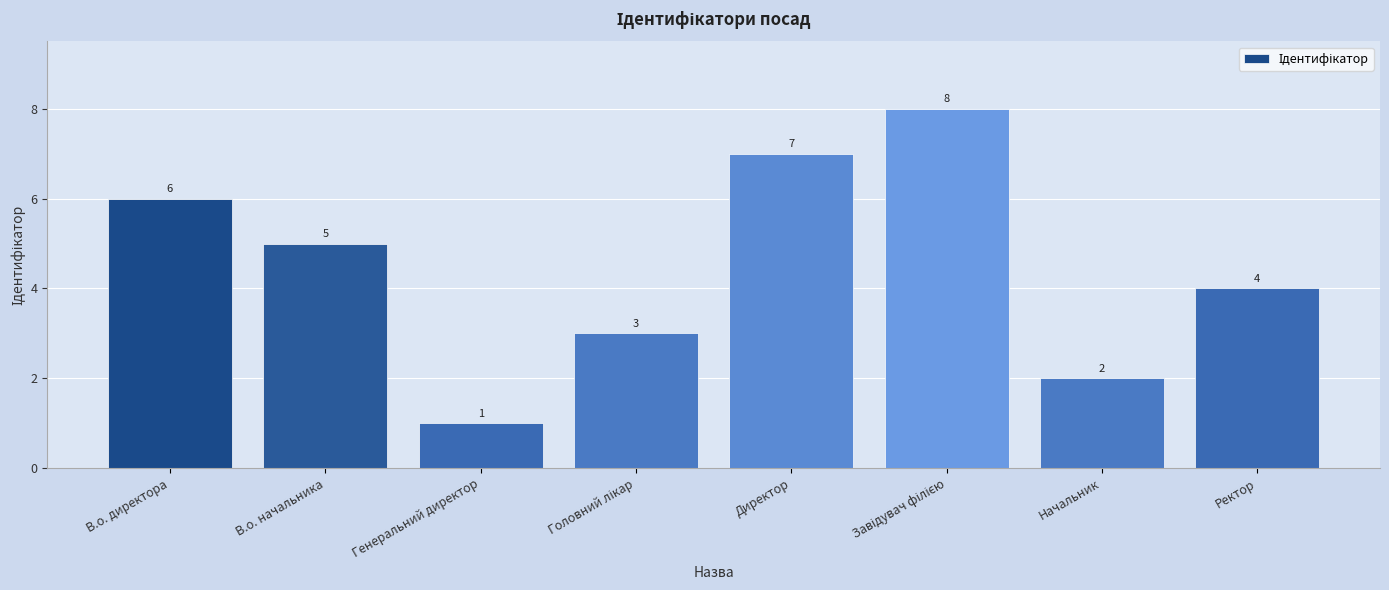

What is the value of the 2nd bar from the left?

5